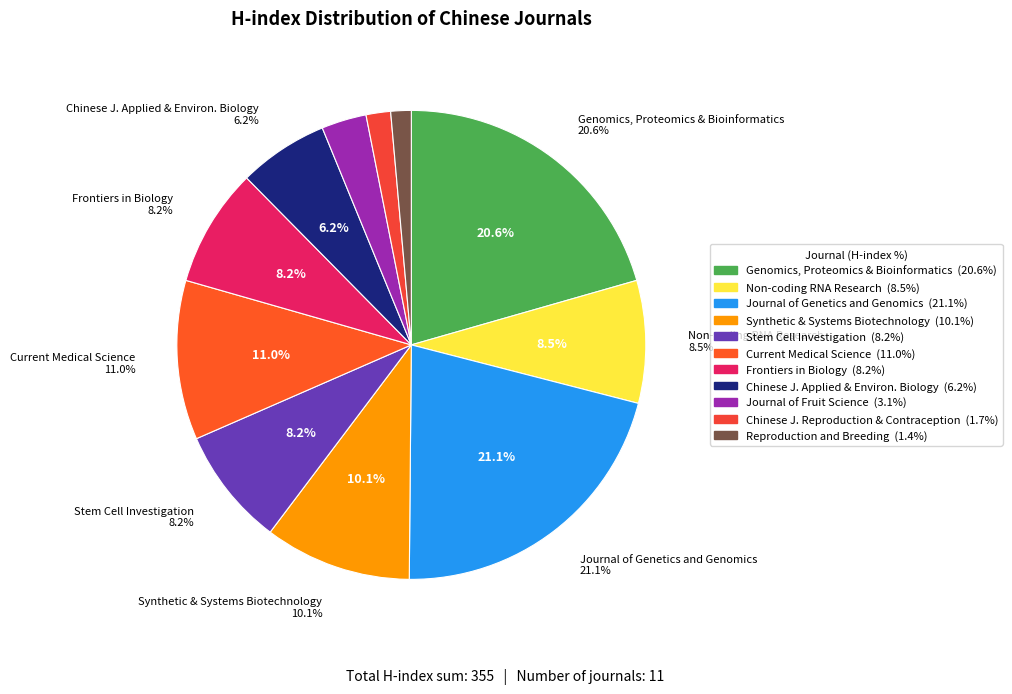

The Synthetic and Systems Biotechnology slice represents 1% of the pie. True or false?

False